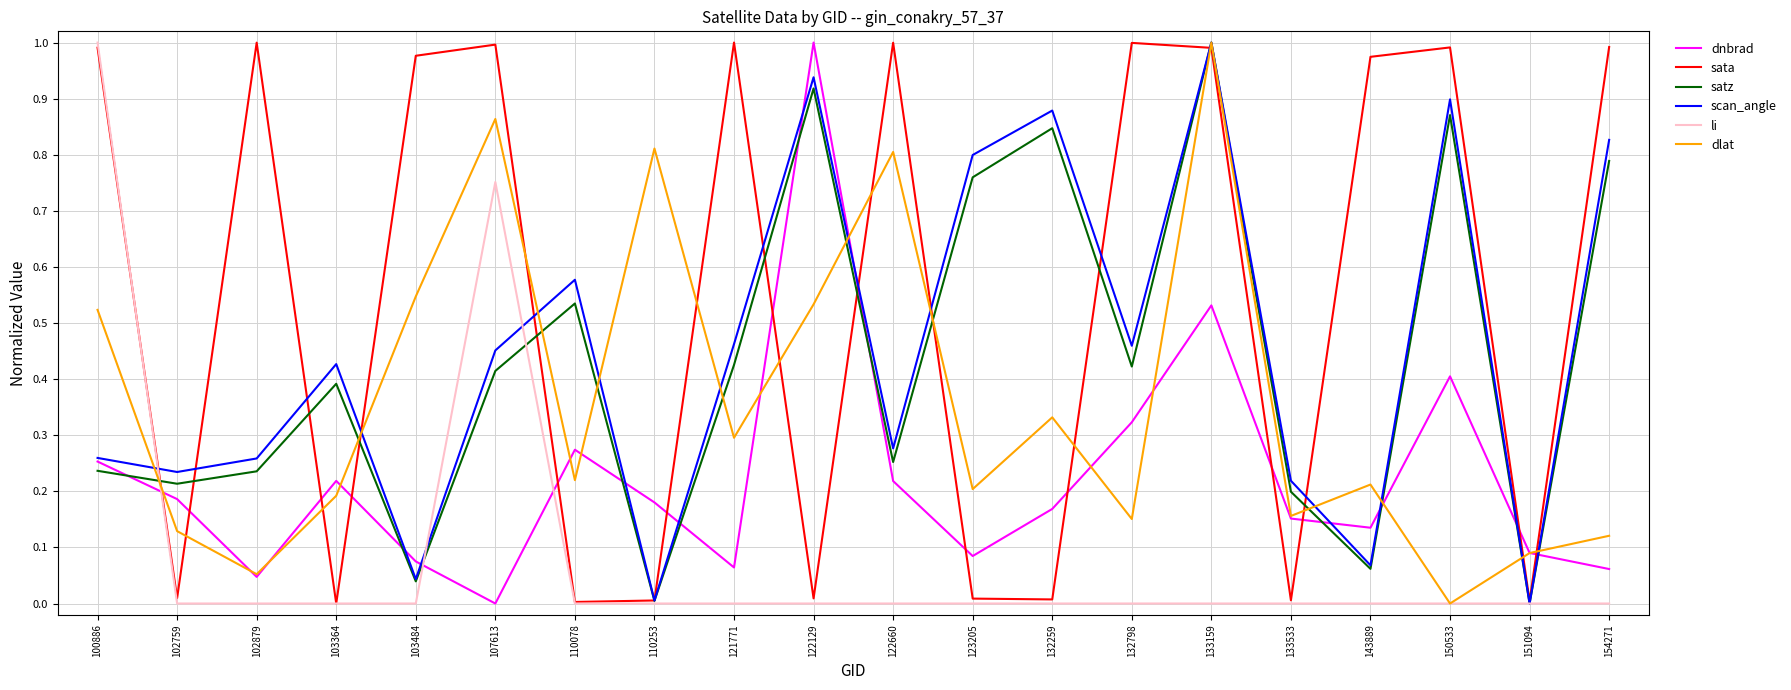

Where do satz and li first cross each other?

100886 and 102759